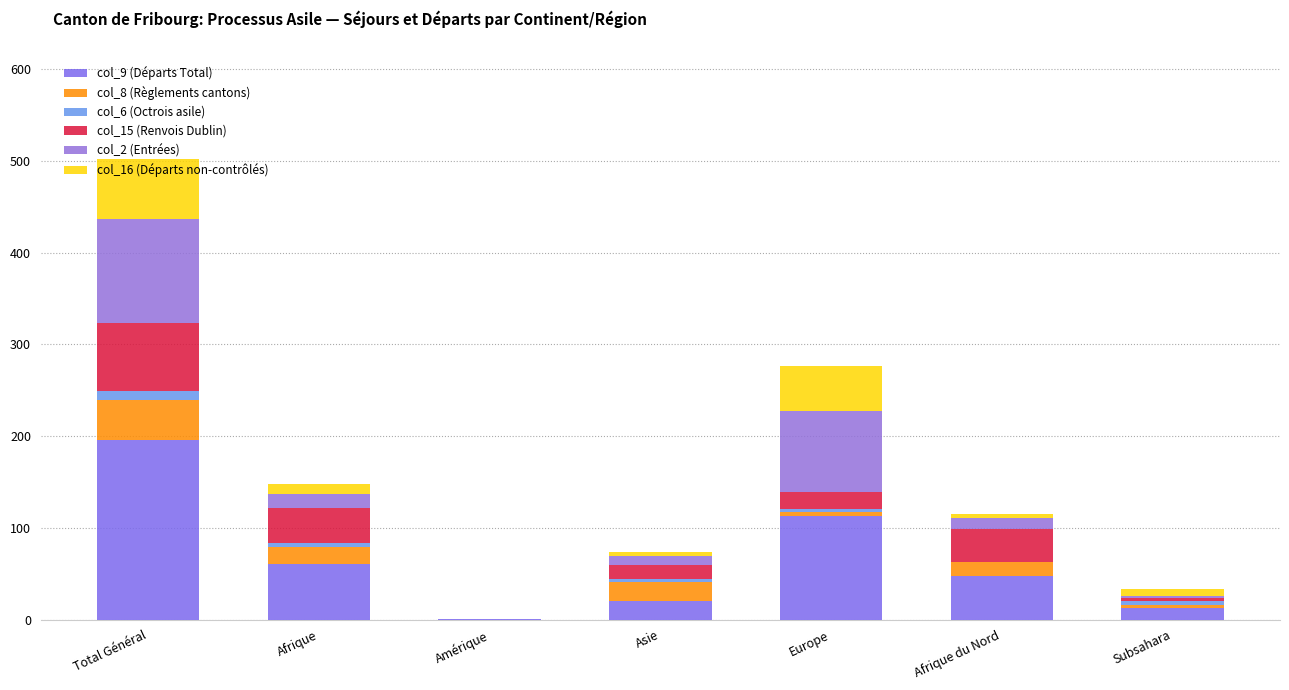

What are all the series names shown in the legend?

col_9 (Départs Total), col_8 (Règlements cantons), col_6 (Octrois asile), col_15 (Renvois Dublin), col_2 (Entrées), col_16 (Départs non-contrôlés)